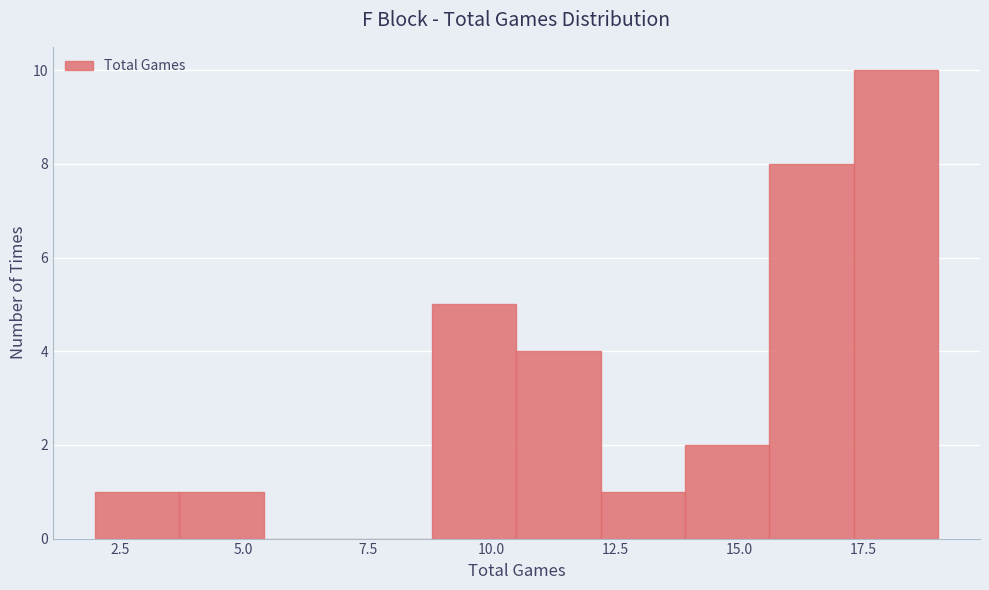

Read against the x-axis, roughly where is the centre of the tallest bar?

18.0